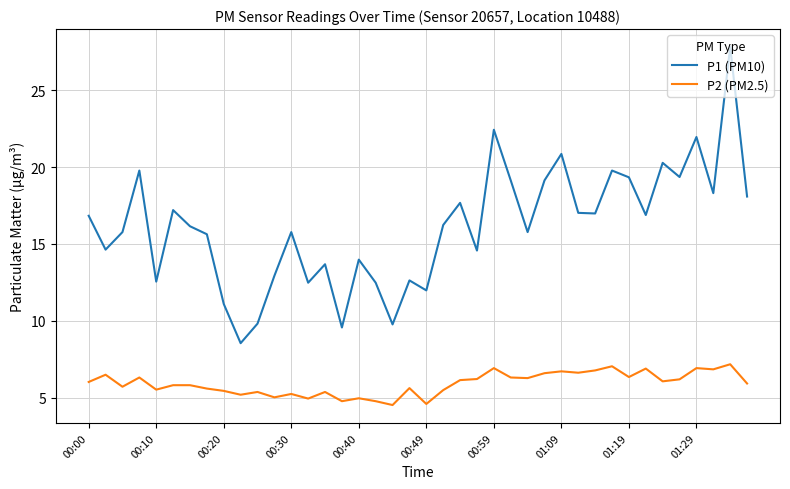

Count the number of categories in the chart.

40